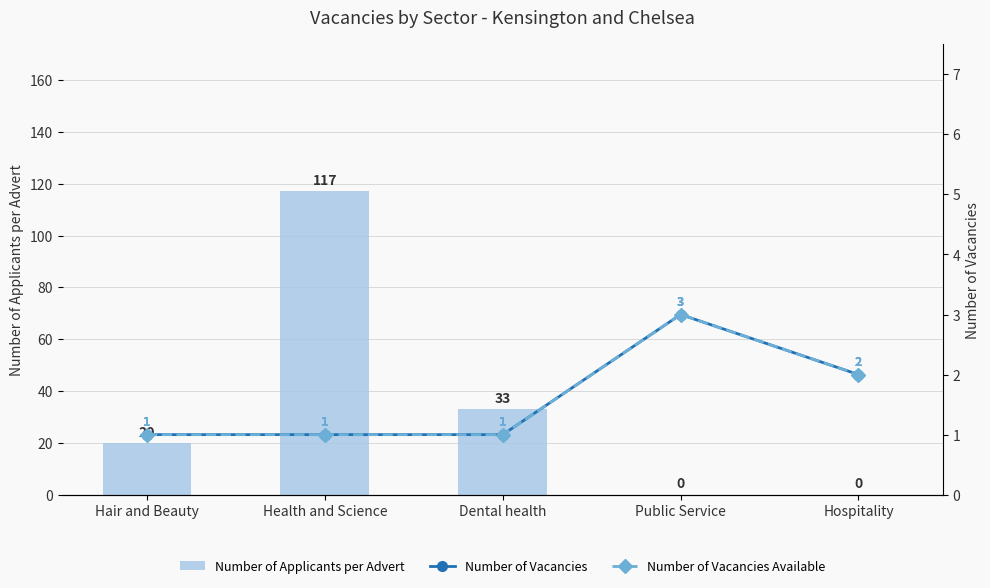

What is the maximum value for Number of Applicants per Advert?

117